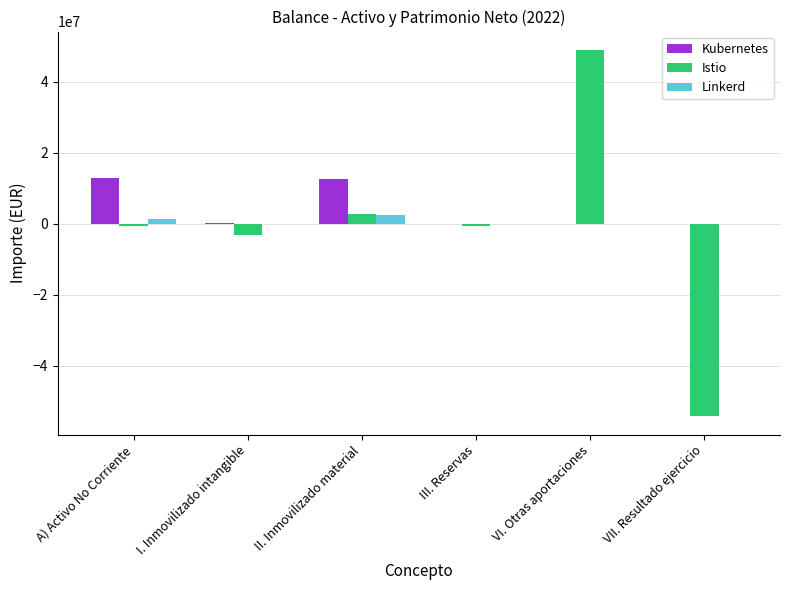

Which series has the largest range (max minus min)?

Istio